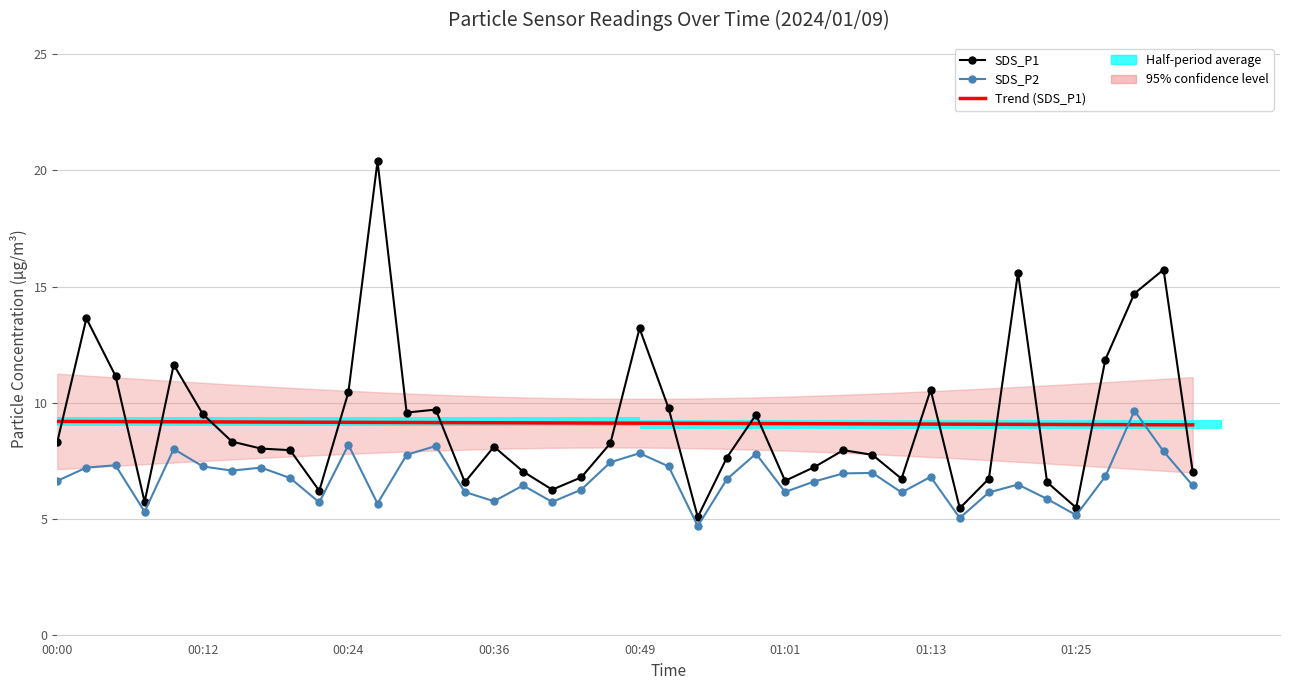

Is the value of SDS_P1 at 9 greater than the value of SDS_P2 at 19?

No